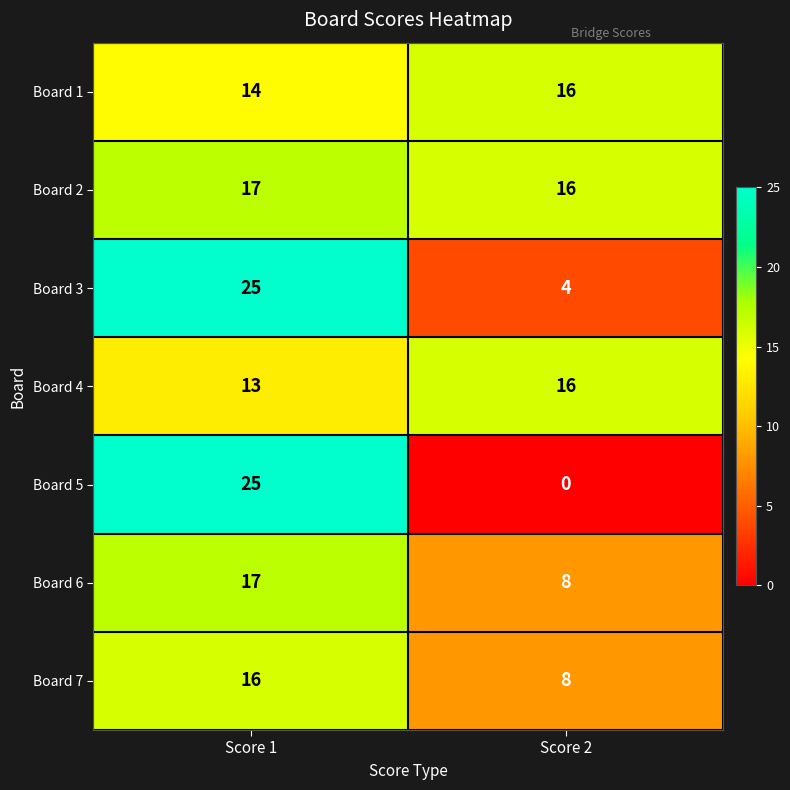

What is the difference between the Board 4 values at Score 1 and Score 2?

3